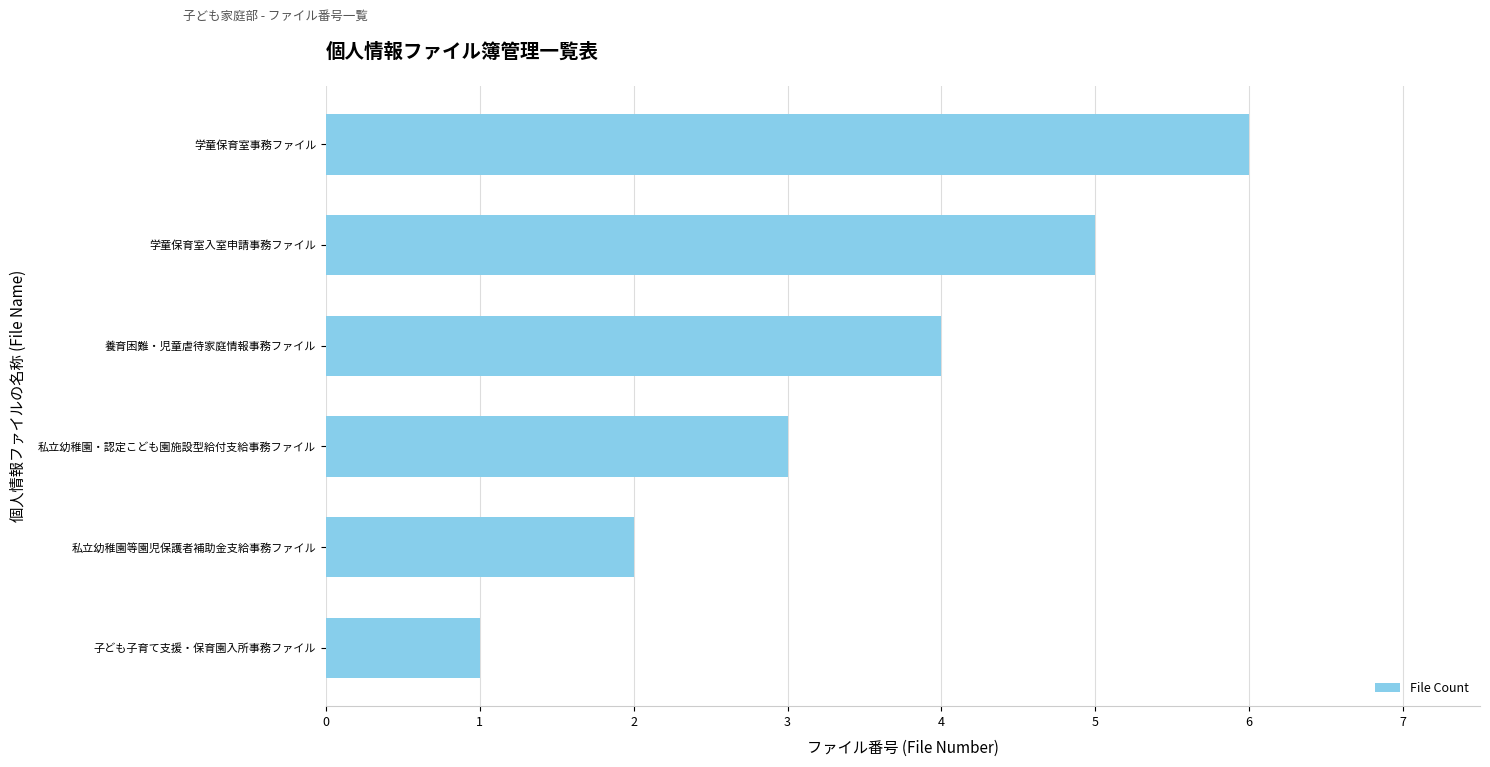

Does the chart contain stacked bars?

No